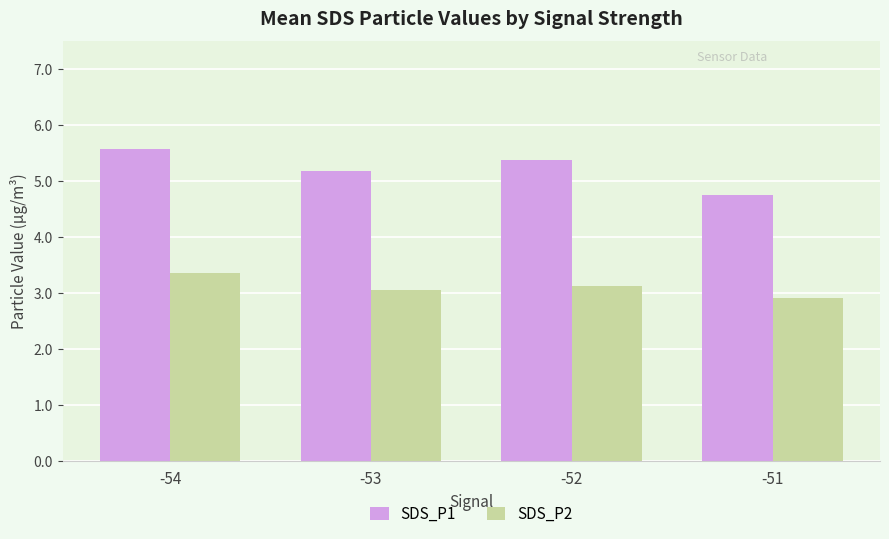

How many bars are there in total?

8